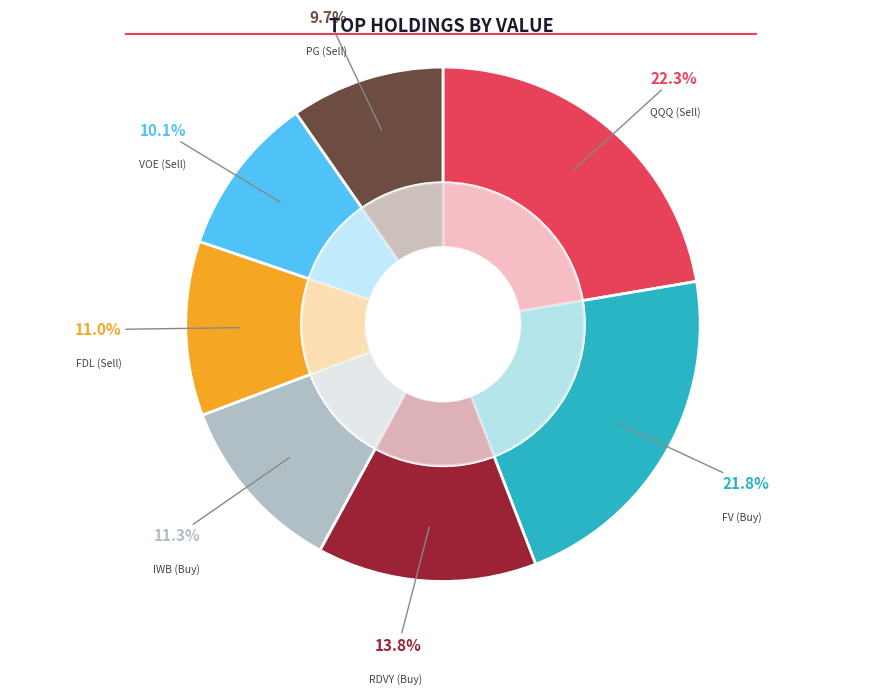

Is it true that FV (Buy) is 22% of the pie?

True